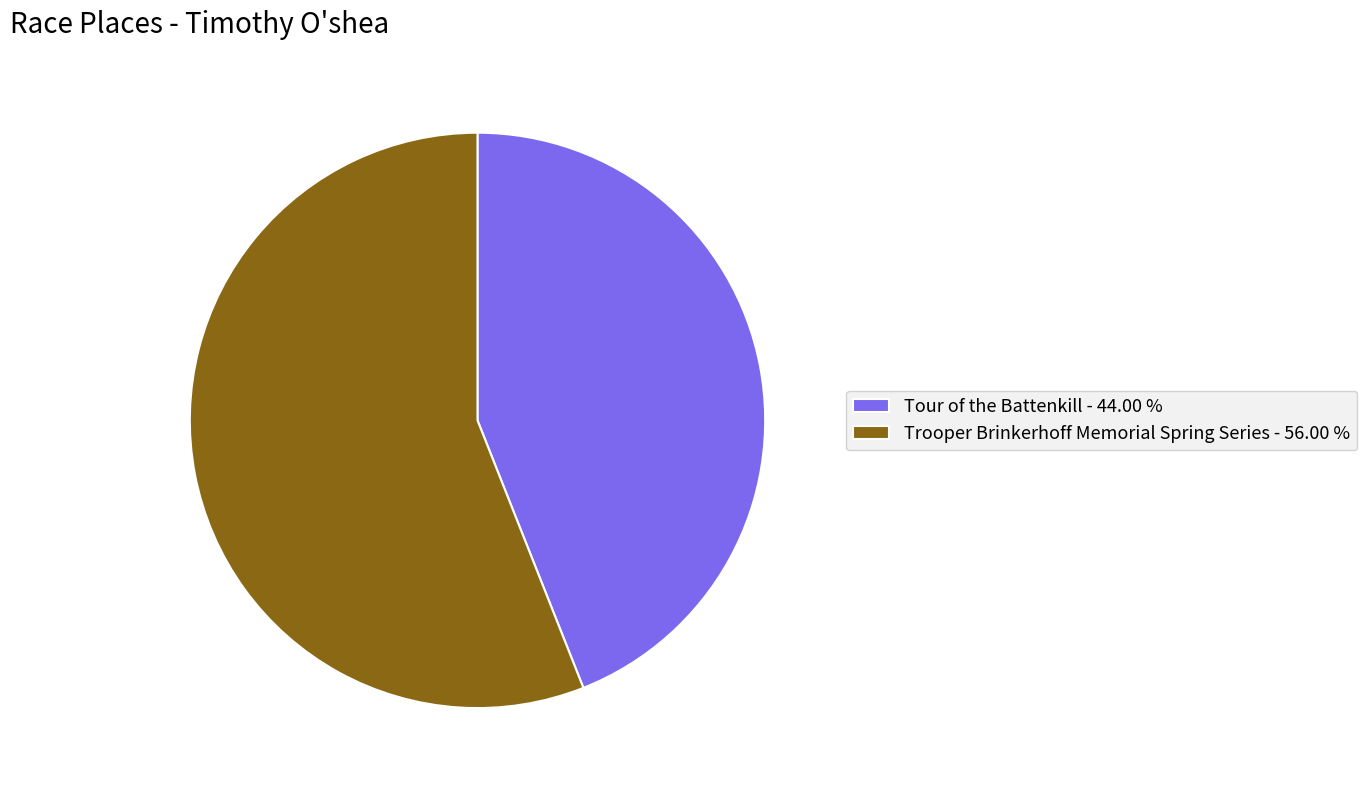

What is the majority slice?

Trooper Brinkerhoff Memorial Spring Series